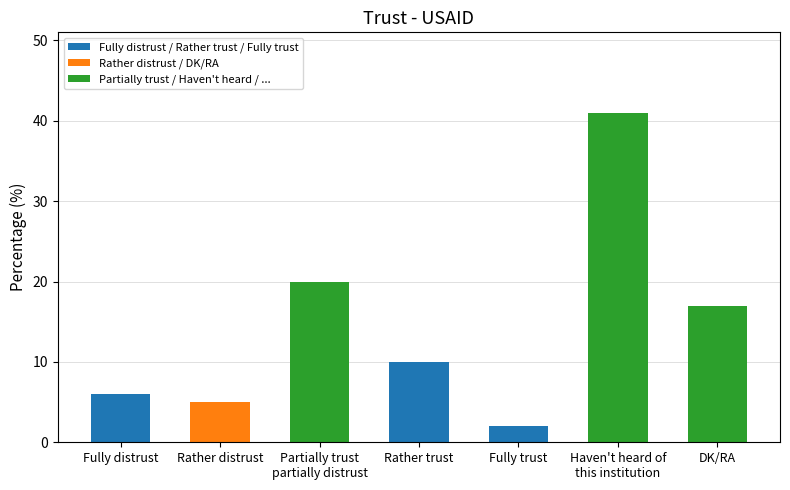

What position from the left is Partially trust
partially distrust?

3